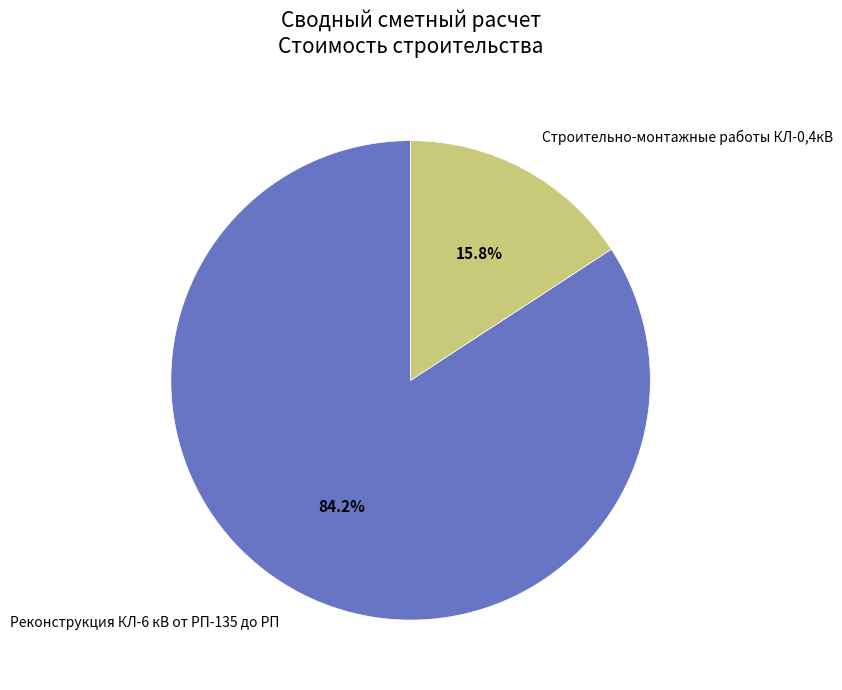

What percentage is the Реконструкция КЛ-6 кВ от РП-135 до РП slice, to the nearest percent?

84%